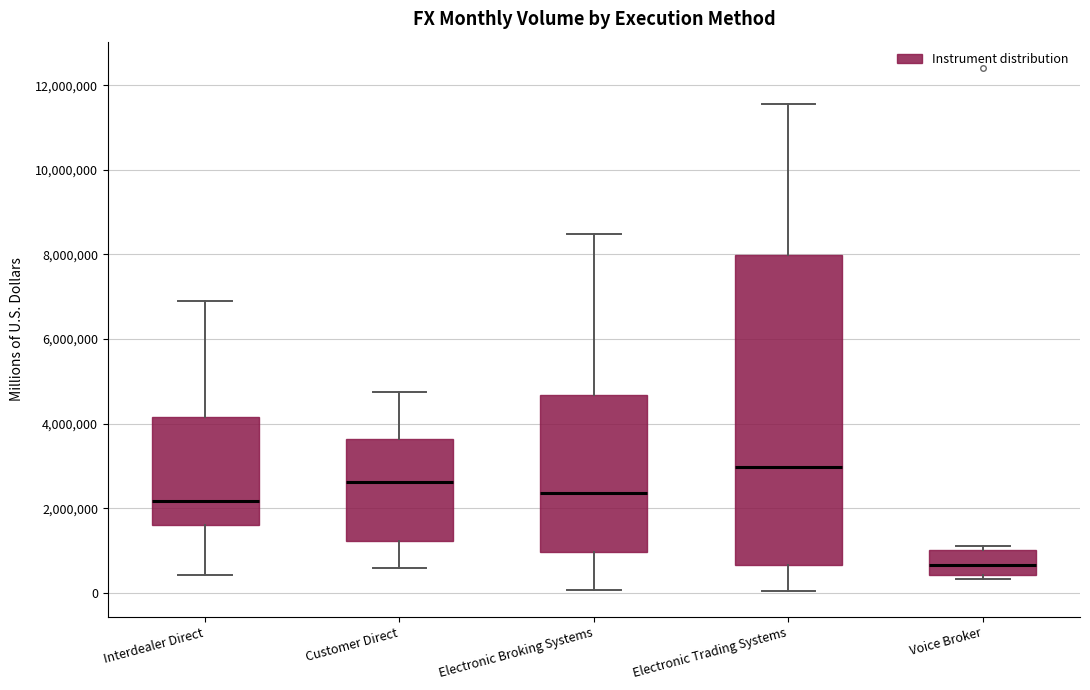

Where does the lower whisker of the box for Electronic Trading Systems end on the y-axis? The values are not printed on the chart, so give them approximately, as read against the axis.

0